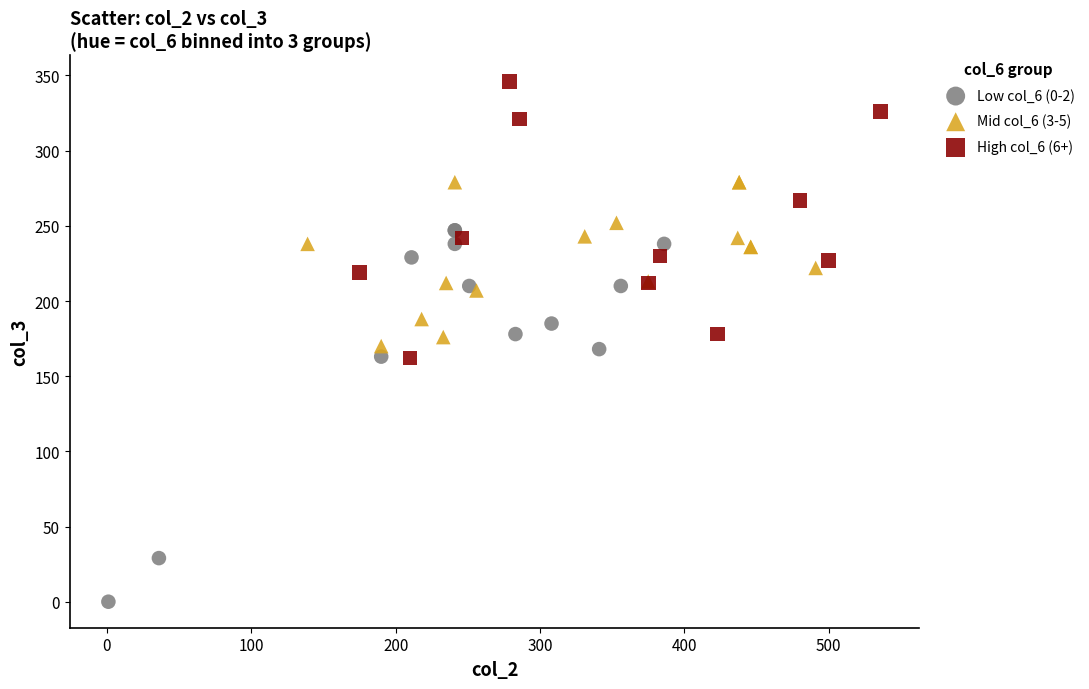

Which series reaches the maximum Y coordinate?

High col_6 (6+)